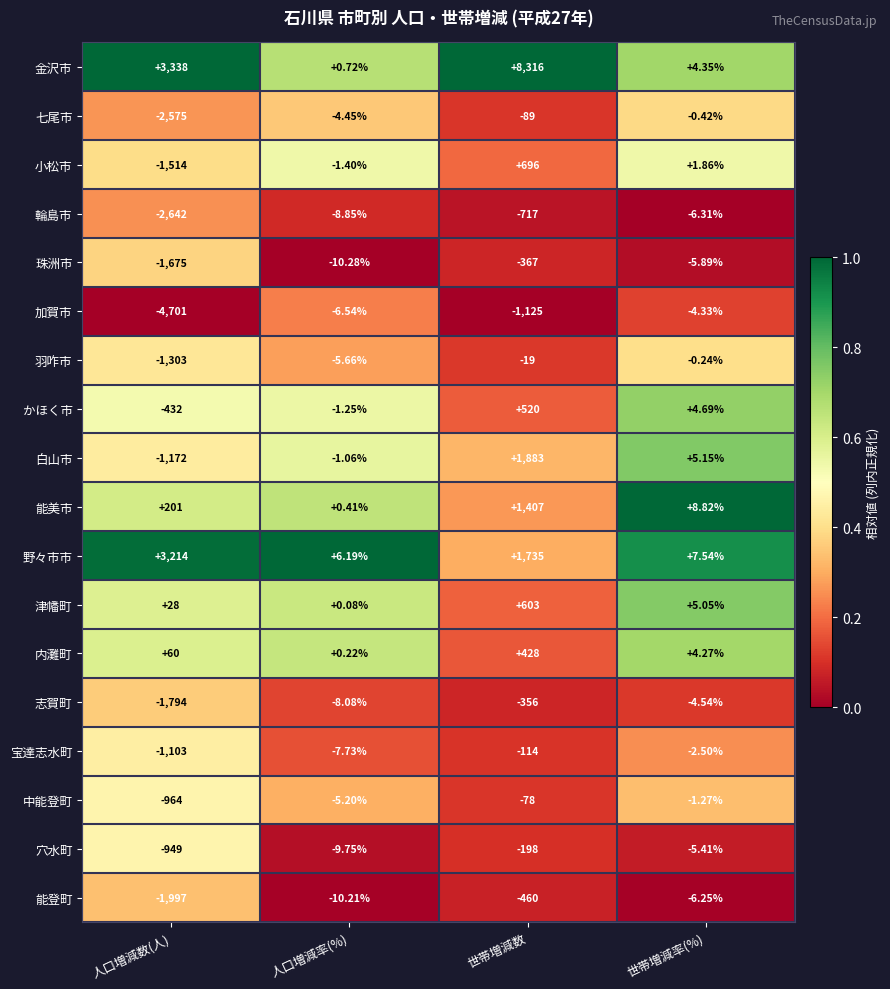

Is the value of 中能登町 at 人口増減率(%) greater than the value of 羽咋市 at 人口増減率(%)?

Yes